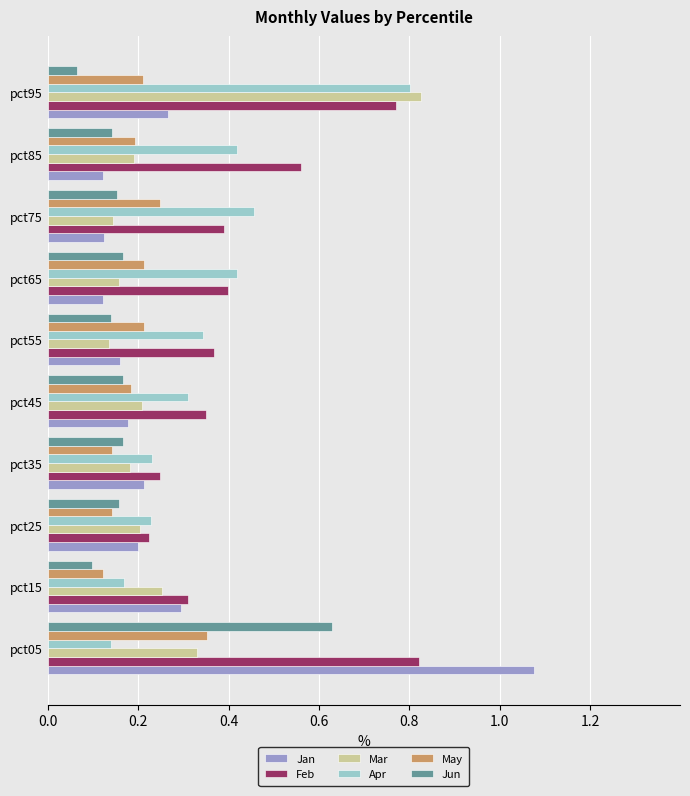

Between pct05 and pct85, which series saw the biggest shift?

Jan